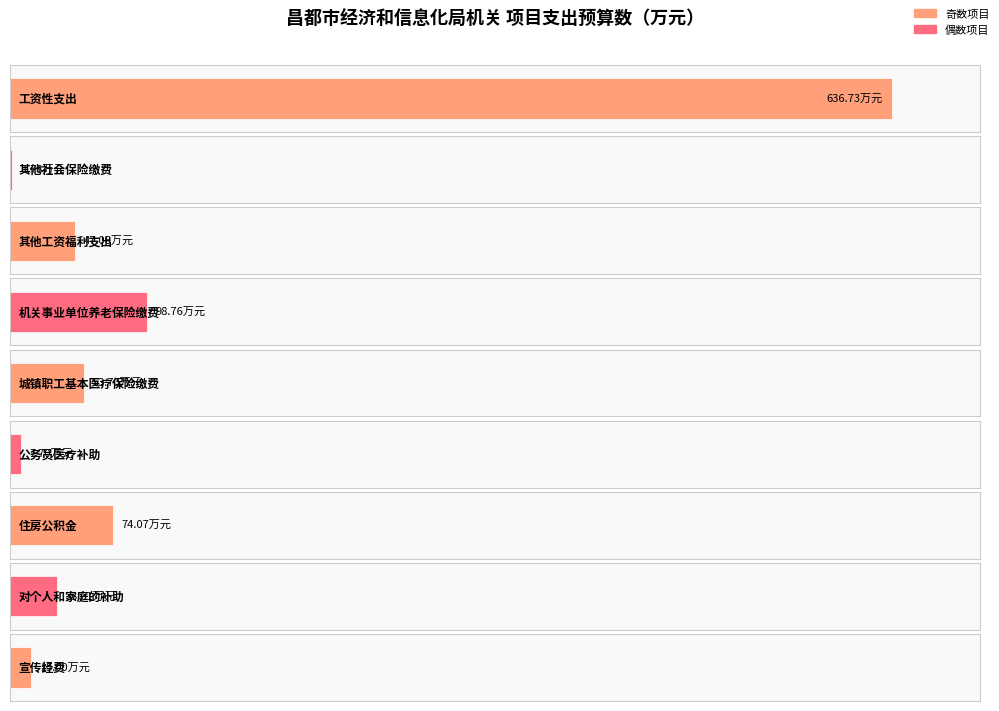

Does the chart contain any negative values?

No